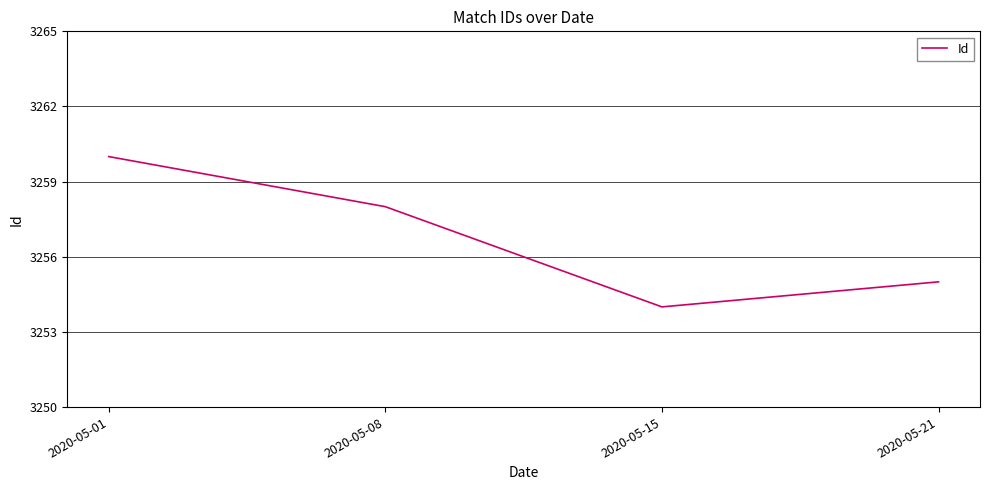

What is the sum of the values at 2020-05-08 and 2020-05-21?

6513